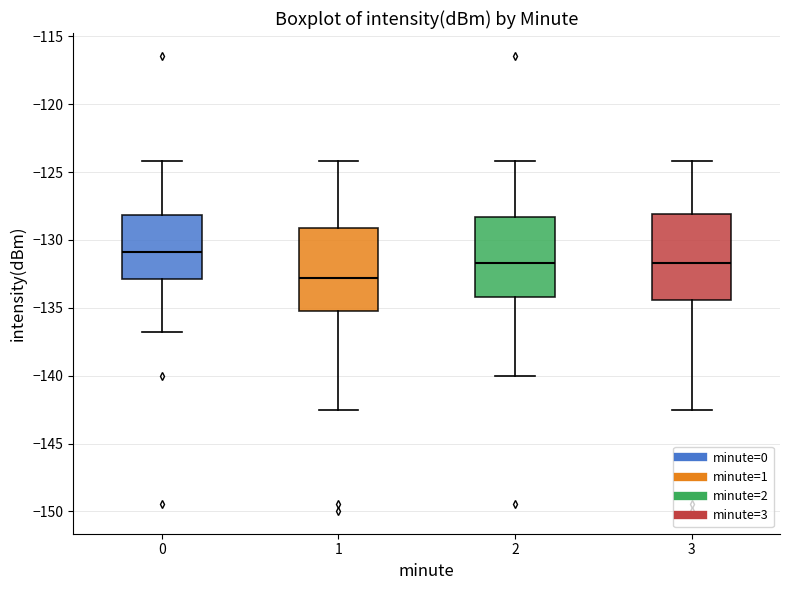

Reading left to right, transcribe this box plot: for each box, give where its median line is, the range the box spans, and where its two whiskers end, as read against the y-axis. The values are not printed on the chart, so give them approximately, as read against the axis.

0: median -131.0, box -133.0 to -128.0, whiskers -137.0 to -124.0
1: median -133.0, box -135.0 to -129.0, whiskers -142.5 to -124.0
2: median -131.5, box -134.0 to -128.5, whiskers -140.0 to -124.0
3: median -131.5, box -134.5 to -128.0, whiskers -142.5 to -124.0